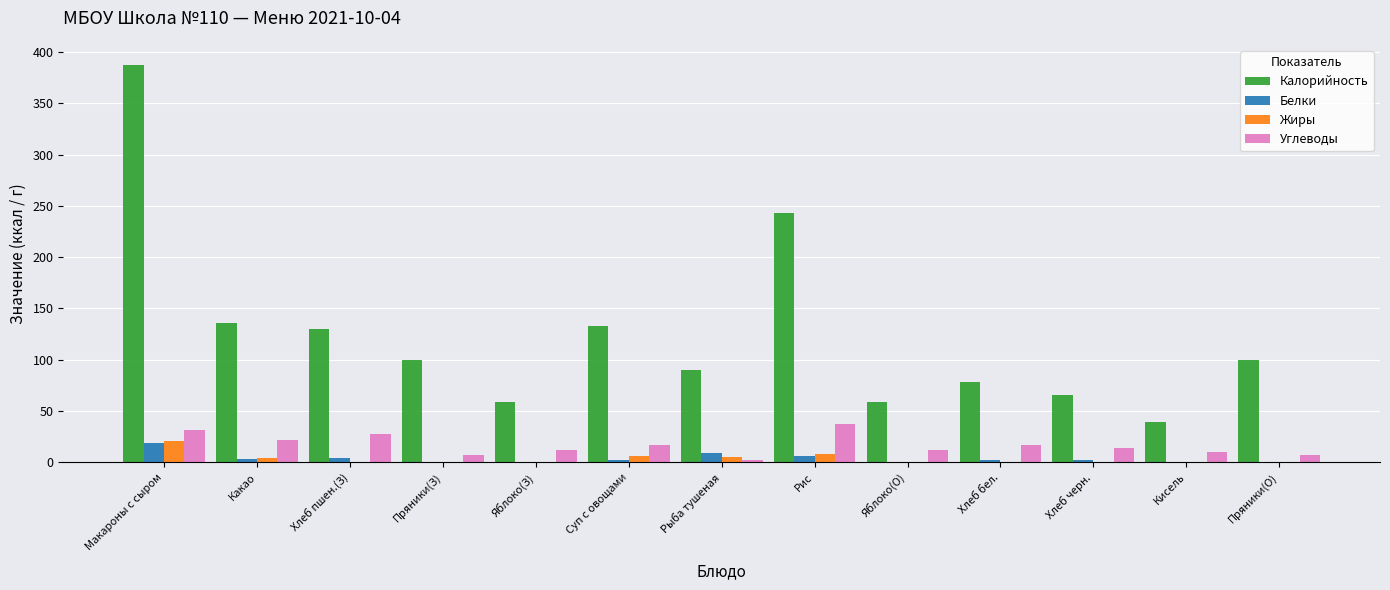

The Калорийность series shows 136.2 at Какао. True or false?

True